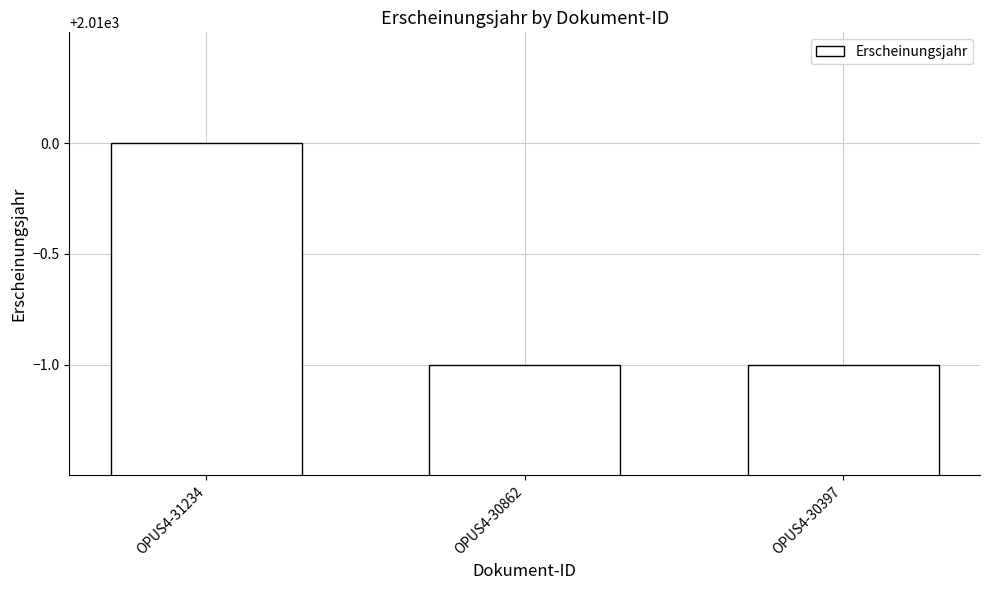

What is the difference between the maximum and minimum values?

1